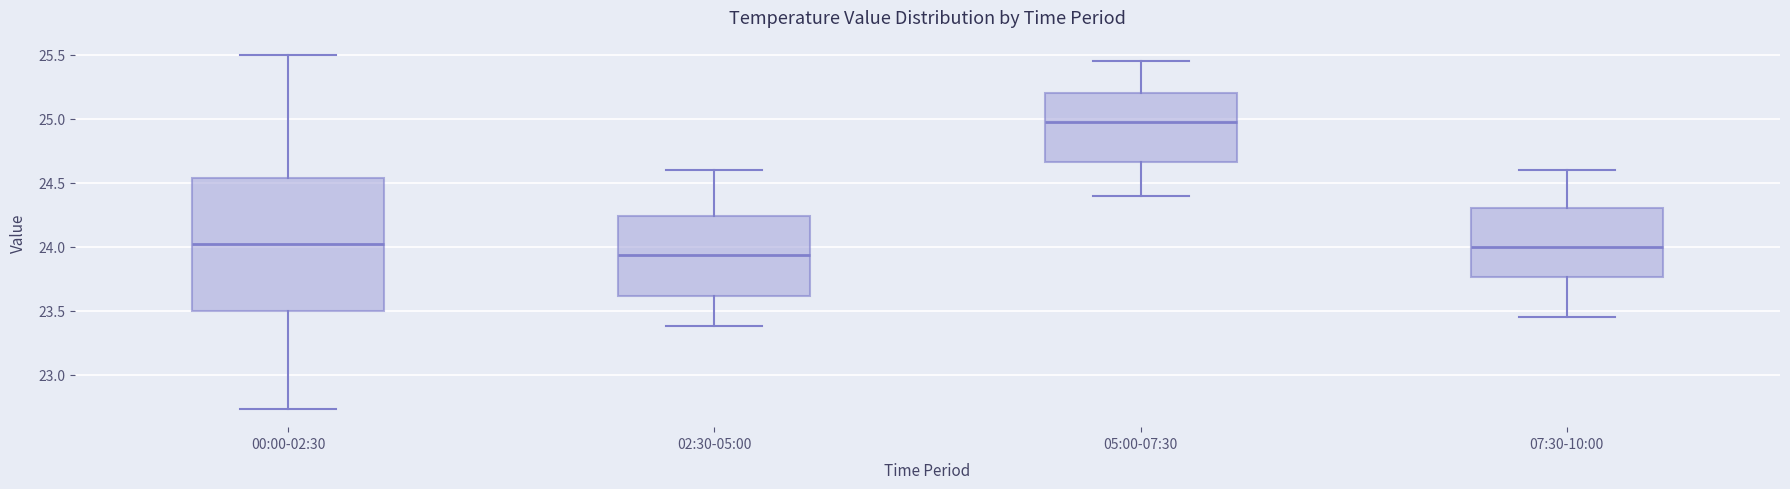

Where does the median line of the box for 00:00-02:30 sit on the y-axis? The values are not printed on the chart, so give them approximately, as read against the axis.

24.05